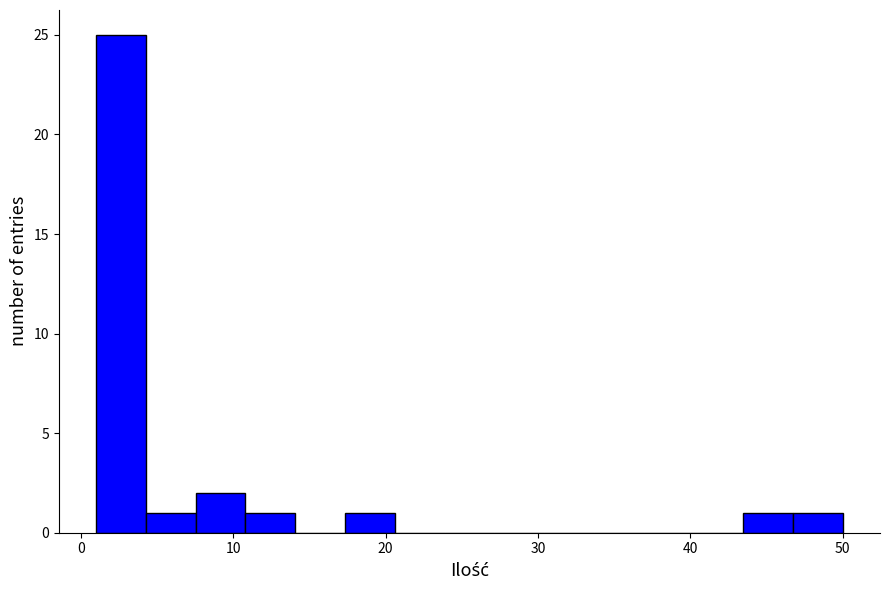

Around what value on the x-axis is the tallest bar? Give the approximate position of its centre, as read against the axis.

3